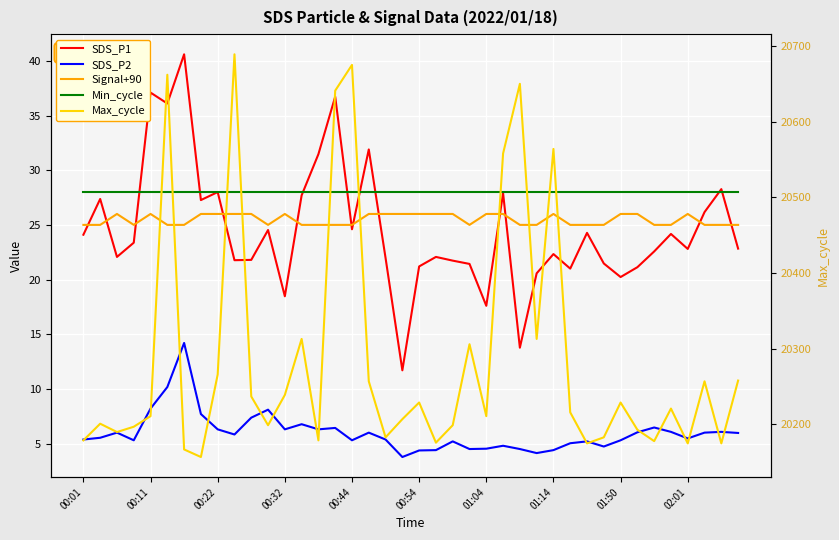

Reading left to right, list all the values displayed in this chart.

SDS_P1: 24.1	27.4	22.1	23.4	37.1	36.1	40.6	27.3	28.0	21.8	21.8	24.5	18.5	27.7	31.5	36.7	24.6	31.9	22.0	11.7	21.2	22.1	21.7	21.4	17.6	27.9	13.8	20.6	22.3	21.0	24.3	21.5	20.2	21.1	22.6	24.2	22.8	26.2	28.3	22.8
SDS_P2: 5.4	5.5	6.0	5.3	8.2	10.2	14.2	7.7	6.3	5.8	7.4	8.1	6.3	6.8	6.3	6.4	5.3	6.0	5.4	3.8	4.4	4.4	5.2	4.5	4.5	4.8	4.5	4.1	4.4	5.0	5.2	4.7	5.3	6.0	6.5	6.1	5.5	6.0	6.1	6.0
Signal+90: 25.0	25.0	26.0	25.0	26.0	25.0	25.0	26.0	26.0	26.0	26.0	25.0	26.0	25.0	25.0	25.0	25.0	26.0	26.0	26.0	26.0	26.0	26.0	25.0	26.0	26.0	25.0	25.0	26.0	25.0	25.0	25.0	26.0	26.0	25.0	25.0	26.0	25.0	25.0	25.0
Min_cycle: 28.0	28.0	28.0	28.0	28.0	28.0	28.0	28.0	28.0	28.0	28.0	28.0	28.0	28.0	28.0	28.0	28.0	28.0	28.0	28.0	28.0	28.0	28.0	28.0	28.0	28.0	28.0	28.0	28.0	28.0	28.0	28.0	28.0	28.0	28.0	28.0	28.0	28.0	28.0	28.0
Max_cycle: 20179.0	20201.0	20190.0	20197.0	20211.0	20662.0	20167.0	20157.0	20266.0	20689.0	20237.0	20199.0	20239.0	20313.0	20179.0	20641.0	20675.0	20257.0	20183.0	20207.0	20229.0	20176.0	20199.0	20306.0	20211.0	20558.0	20650.0	20313.0	20564.0	20216.0	20175.0	20183.0	20229.0	20193.0	20178.0	20221.0	20175.0	20257.0	20175.0	20258.0